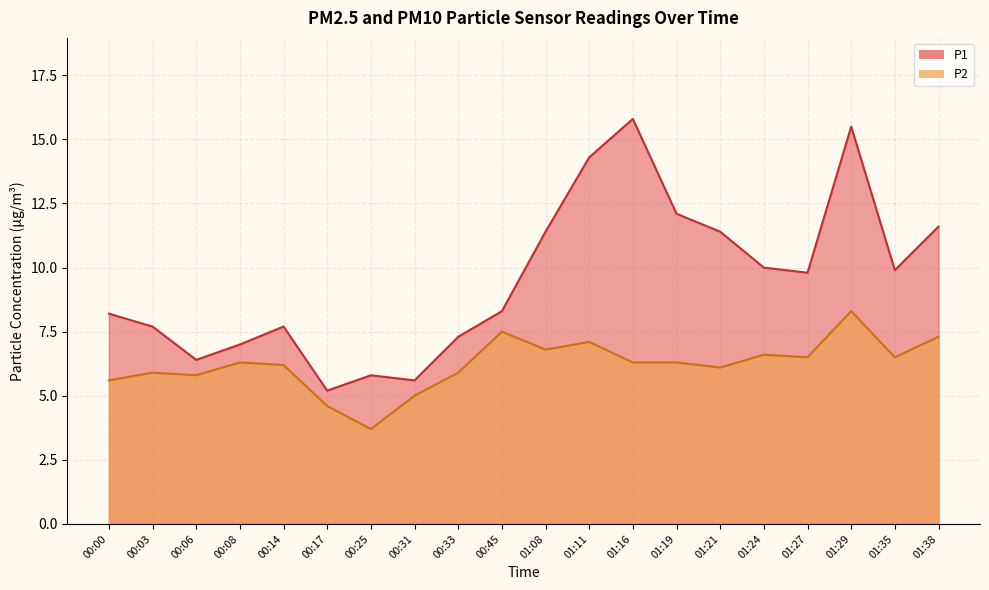

At which category does P1 reach its first local peak?

00:14